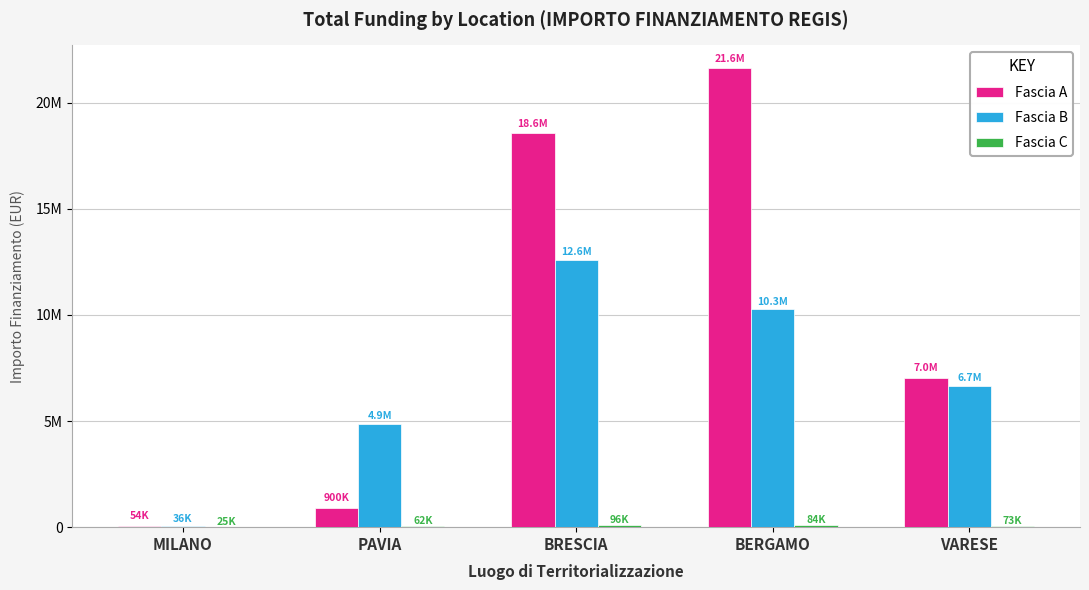

Are the bars horizontal?

No